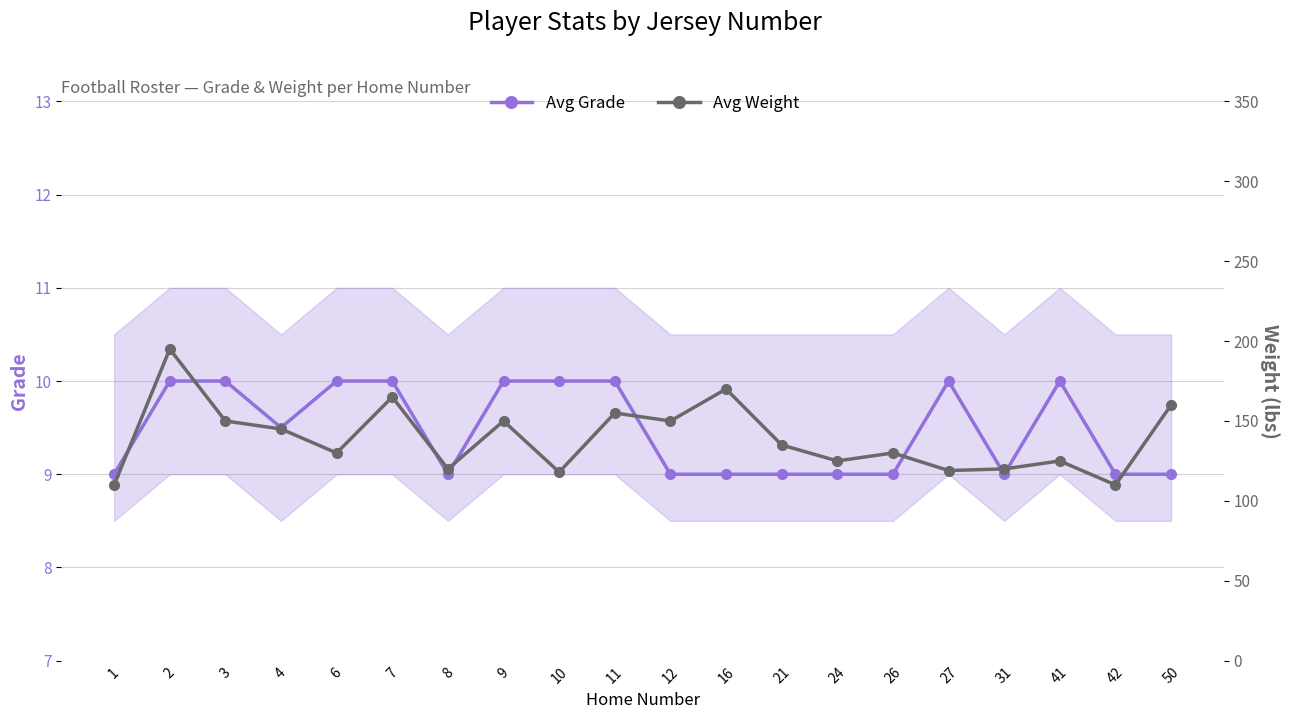

Where does the Avg Weight series first go above 135?

2